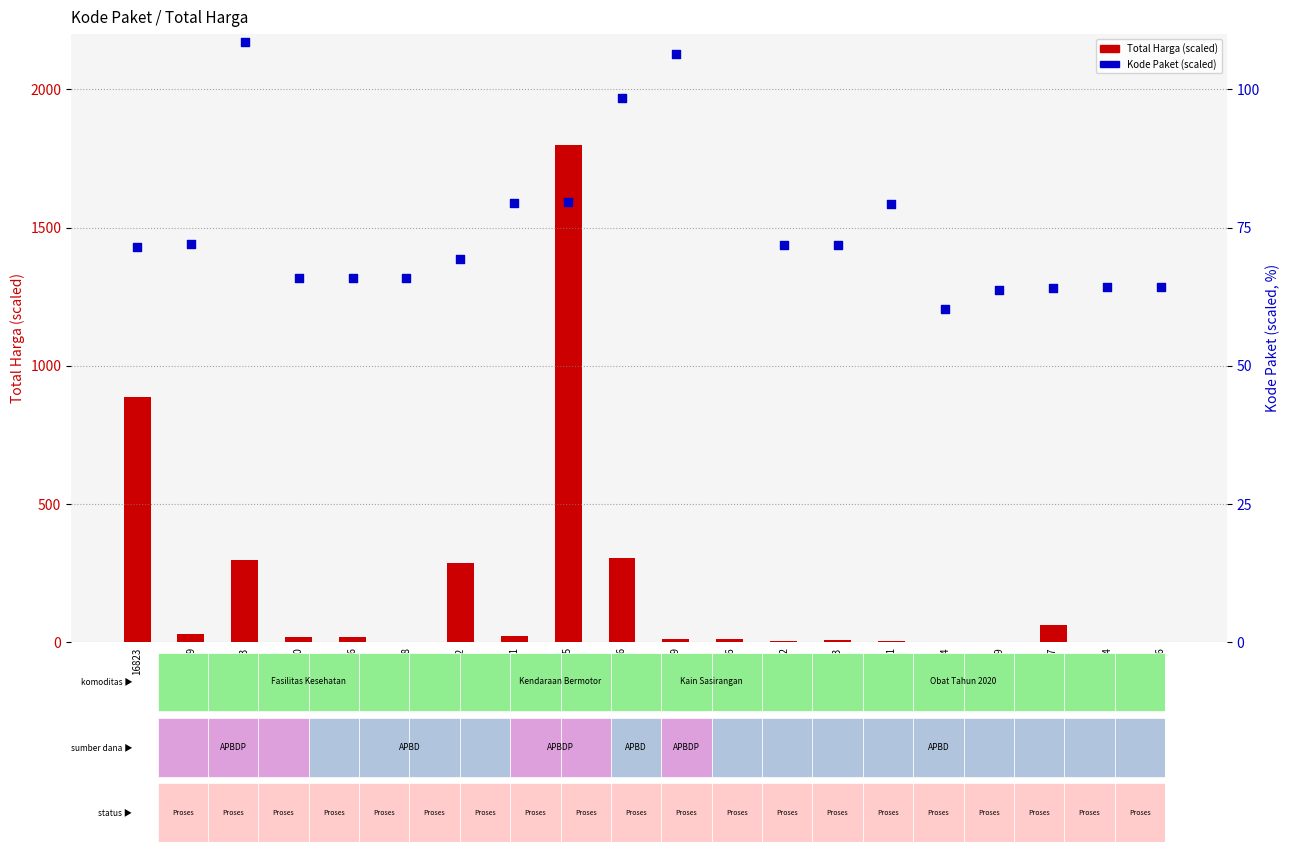

What are all the series names shown in the legend?

Total Harga (scaled), Kode Paket (scaled)